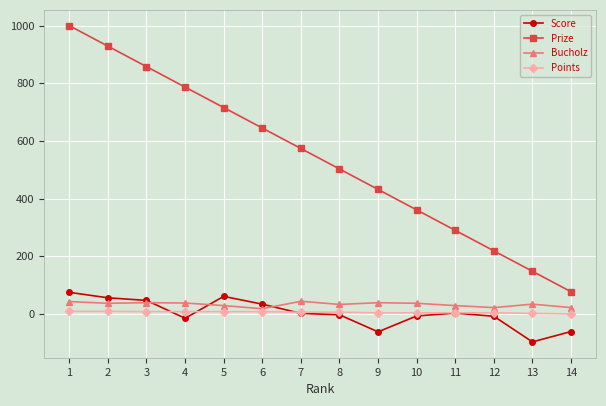

True or false: Bucholz has more than 1 interior local peaks.

True